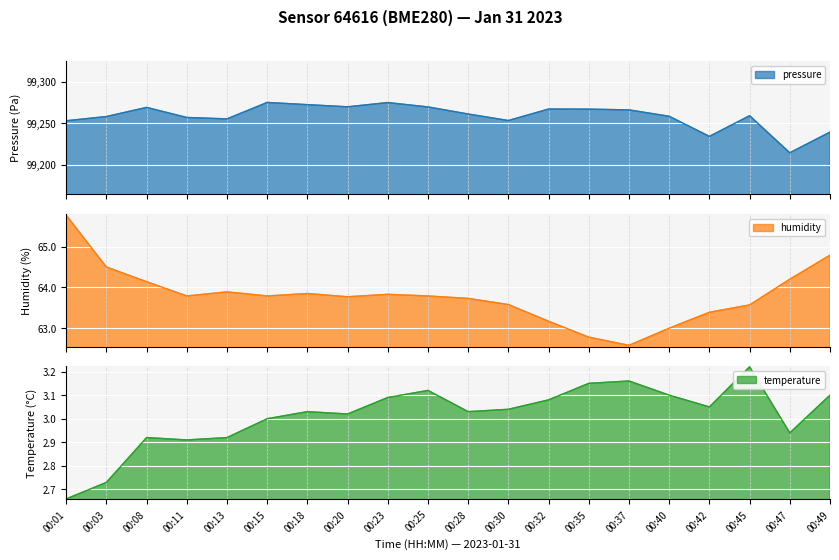

How many interior local peaks does the temperature series have?

5